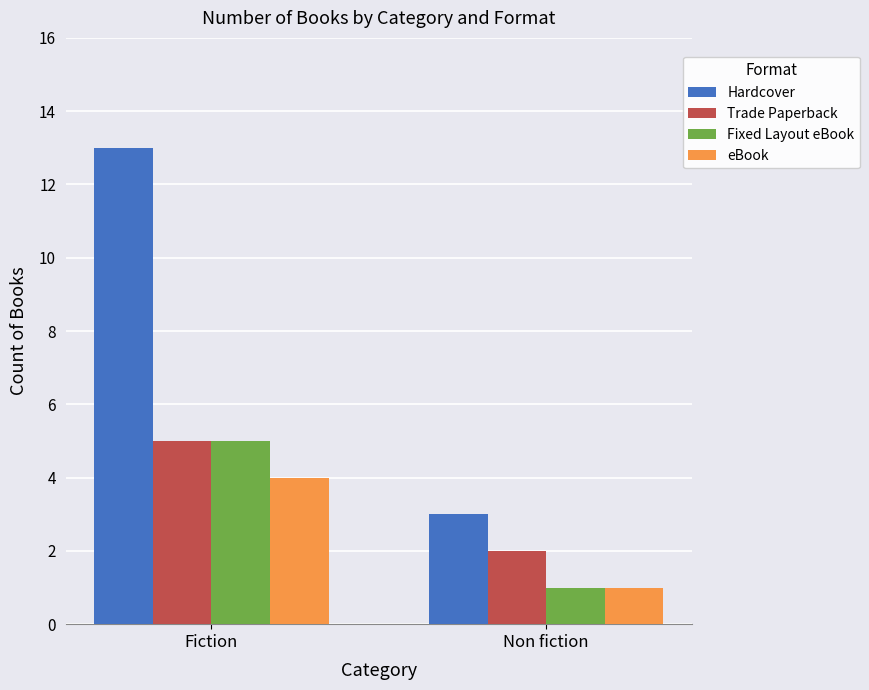

What is the difference between the maximum and minimum values in the Hardcover series?

10